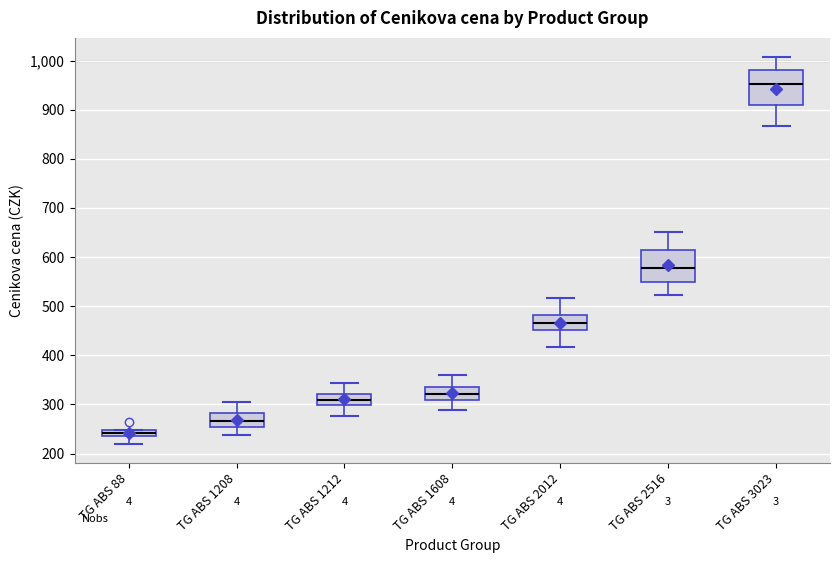

Which box's median line is the lowest?

TG ABS 88